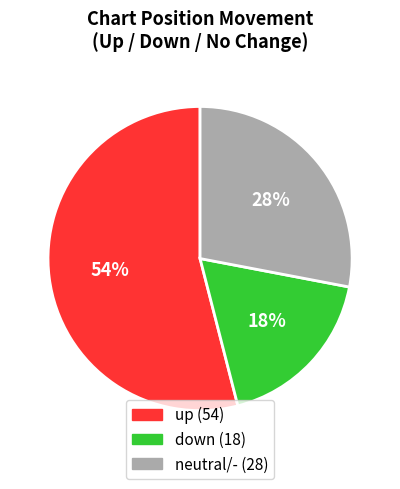

Is there any slice that represents more than half of the pie?

Yes